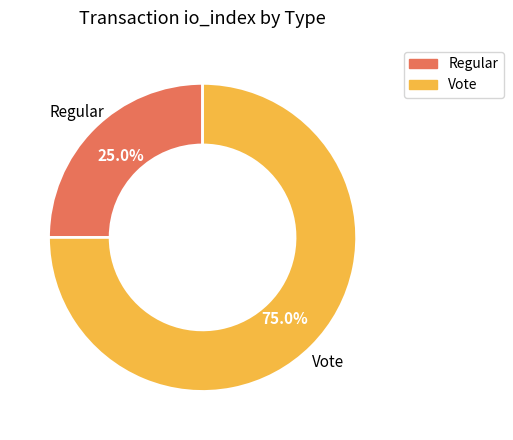

To the nearest percent, what percentage of the pie is Vote?

75%